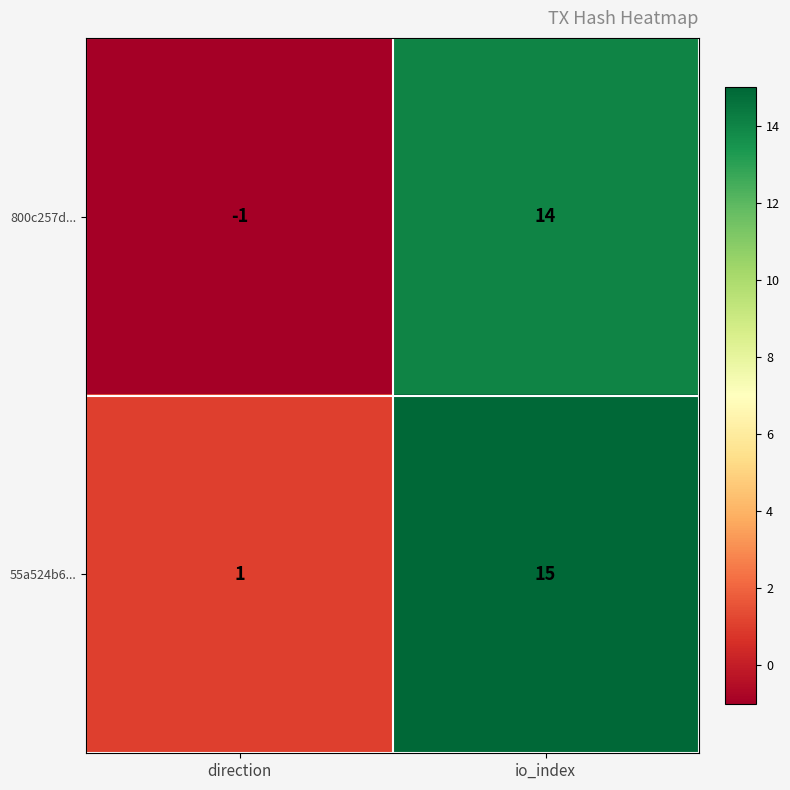

Where is 800c257d... nearest to the value 6?

direction